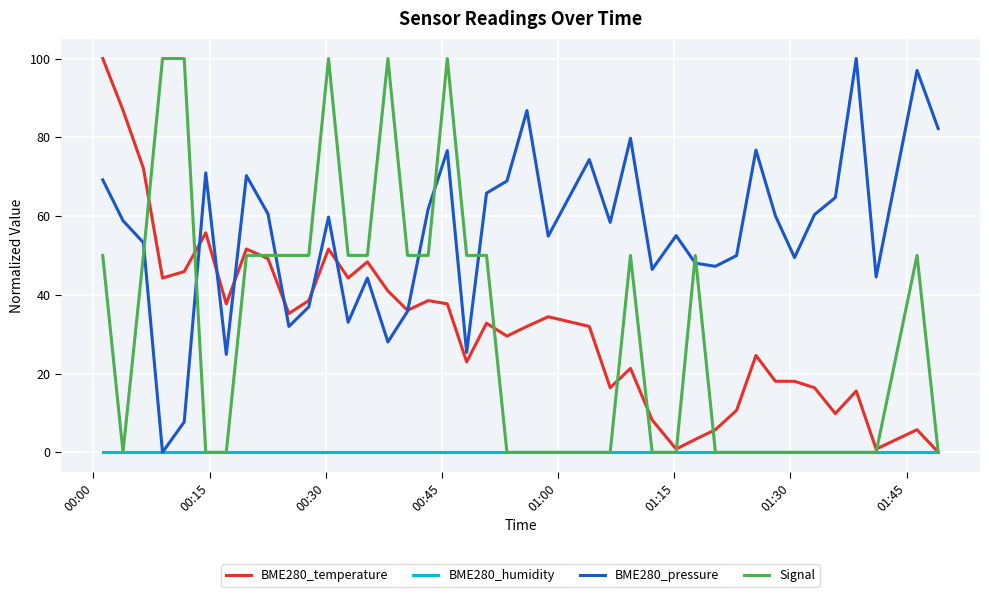

After their last crossing, which series has the higher values: BME280_pressure or Signal?

BME280_pressure